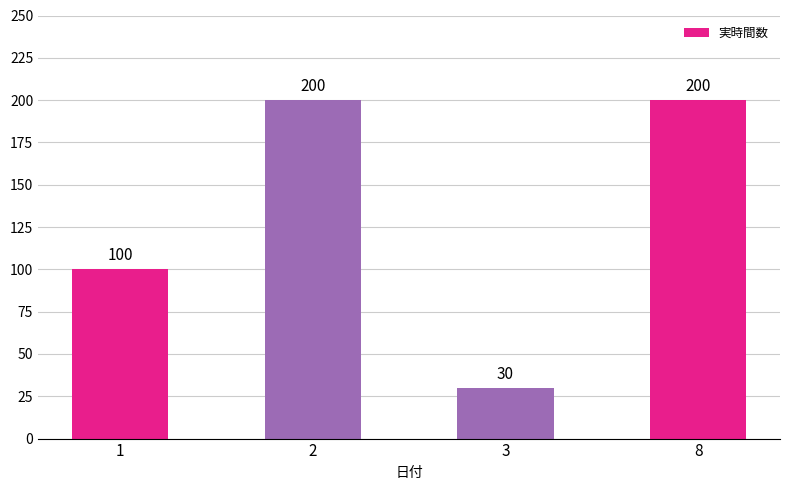

What is the difference between the maximum and minimum values?

170